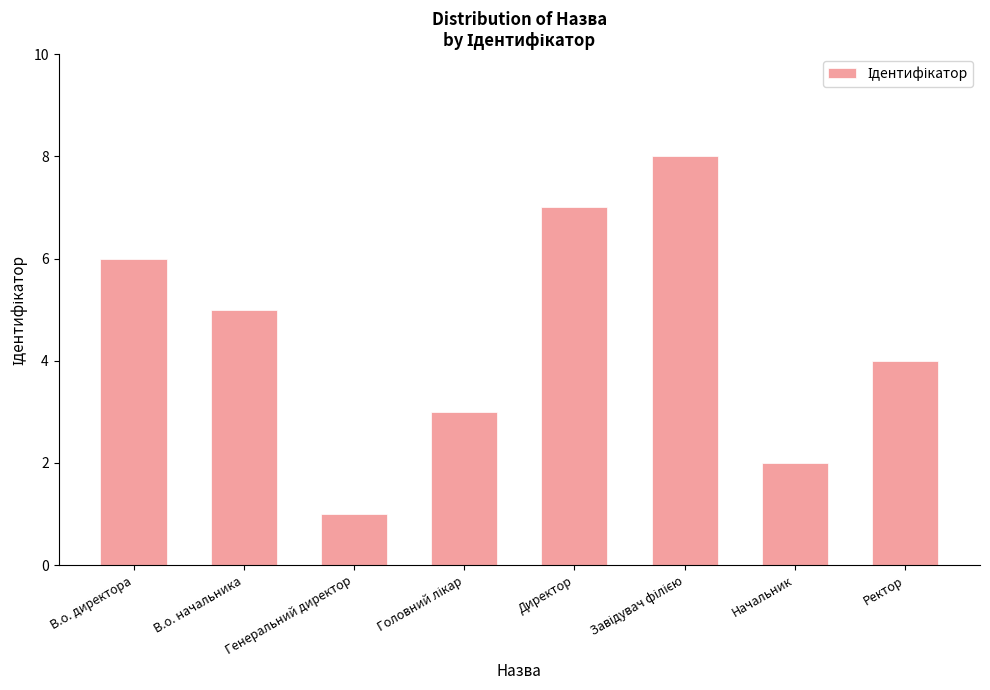

What is the greatest value displayed?

8